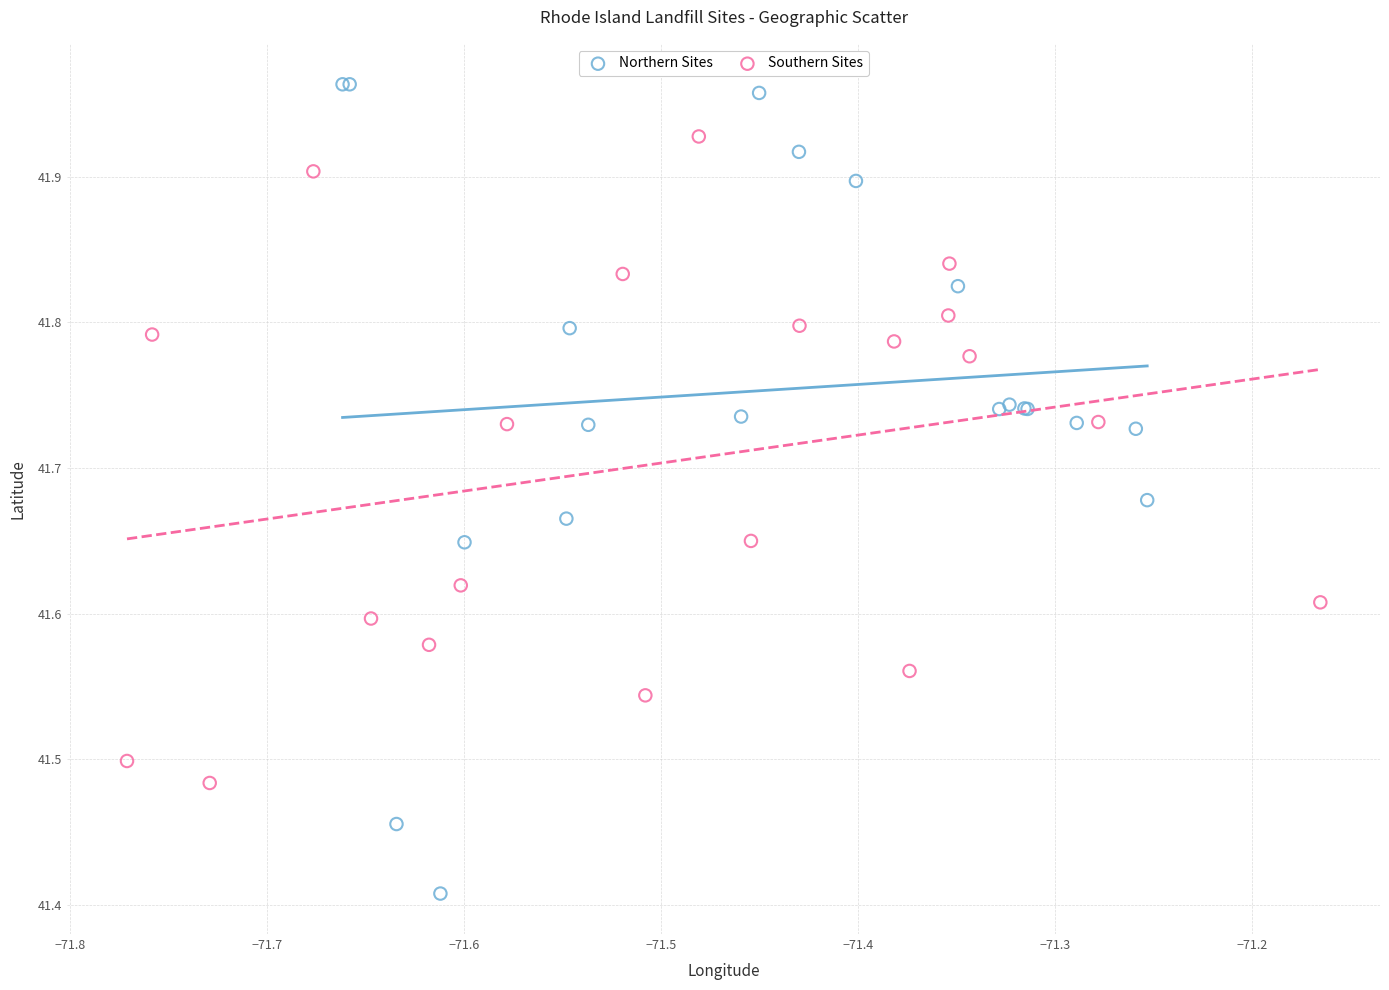

Which series has the largest Y range (max minus min)?

Northern Sites